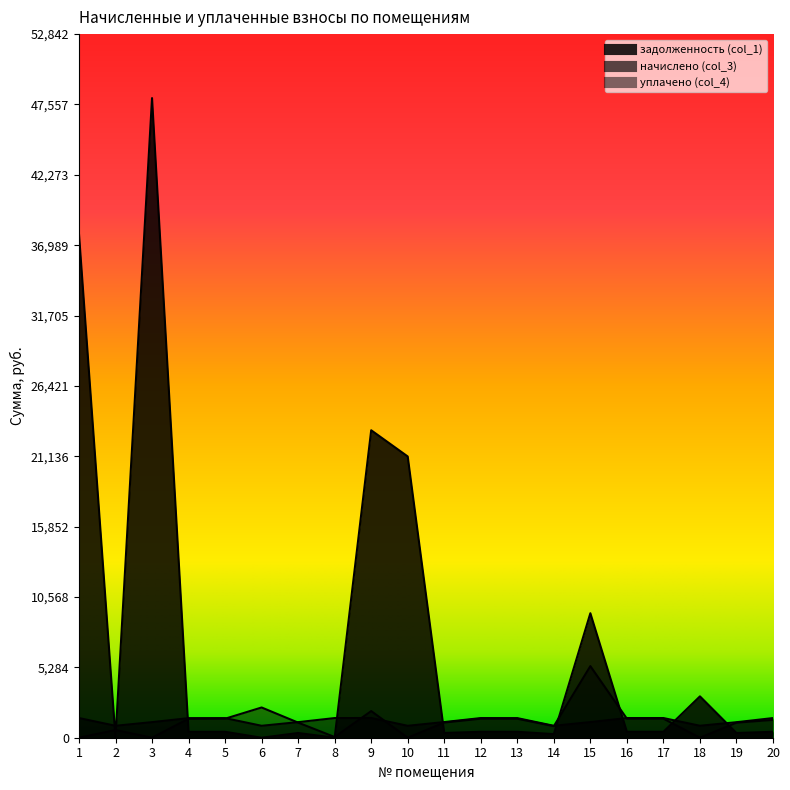

Rank the series at 5 from lowest to highest value.

задолженность (col_1), уплачено (col_4), начислено (col_3)